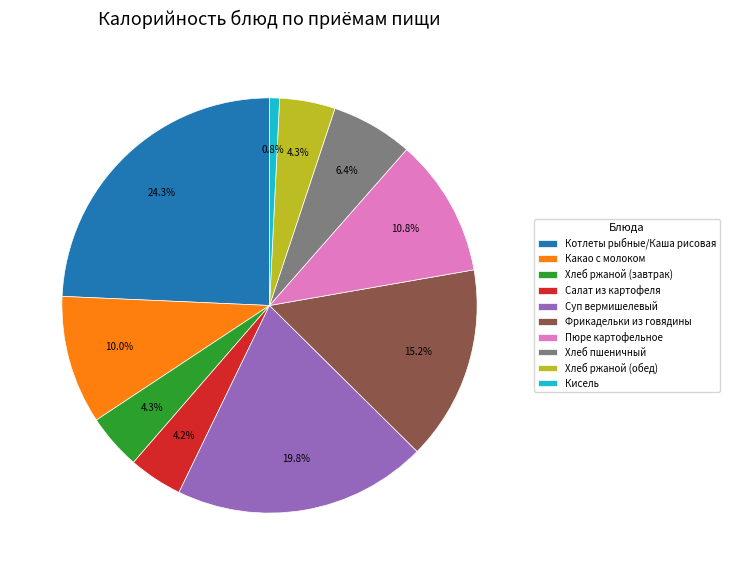

To the nearest percent, what portion does Пюре картофельное represent?

11%